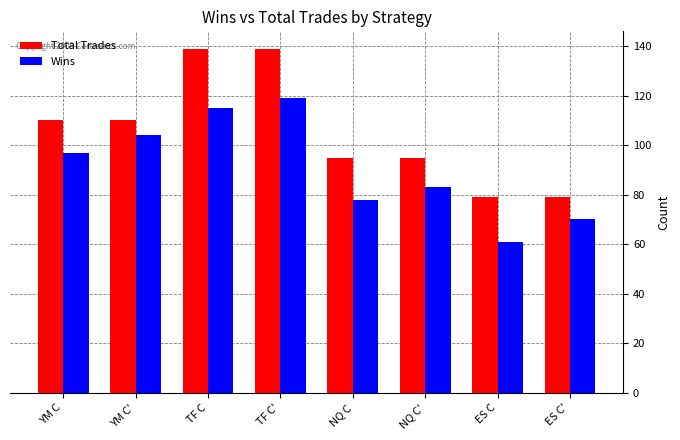

What is the greatest value displayed?

139